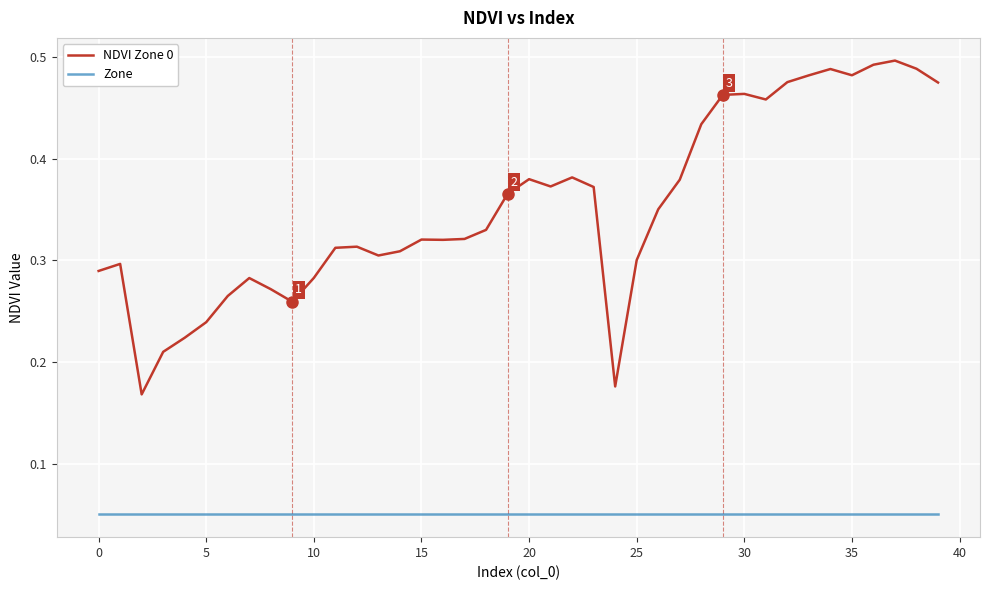

Is this an area chart (filled region under the line)?

No